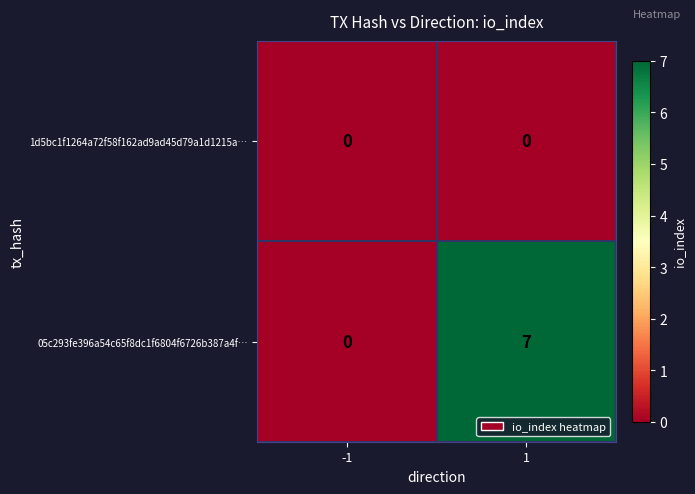

Reading left to right, extract all data points from this chart.

1d5bc1f1264a72f58f162ad9ad45d79a1d1215a…: 0	0
05c293fe396a54c65f8dc1f6804f6726b387a4f…: 0	7